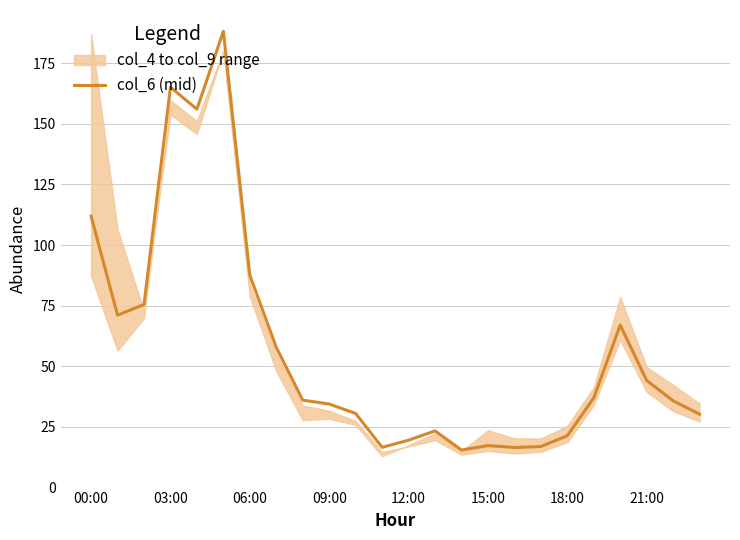

What is the average value?

57.3